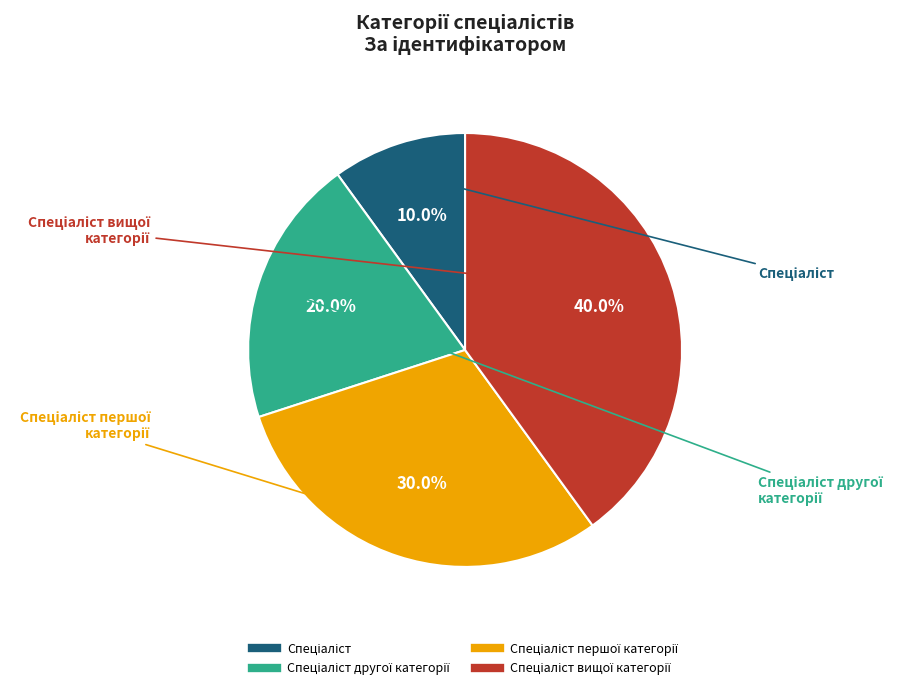

Is there any slice that represents more than half of the pie?

No